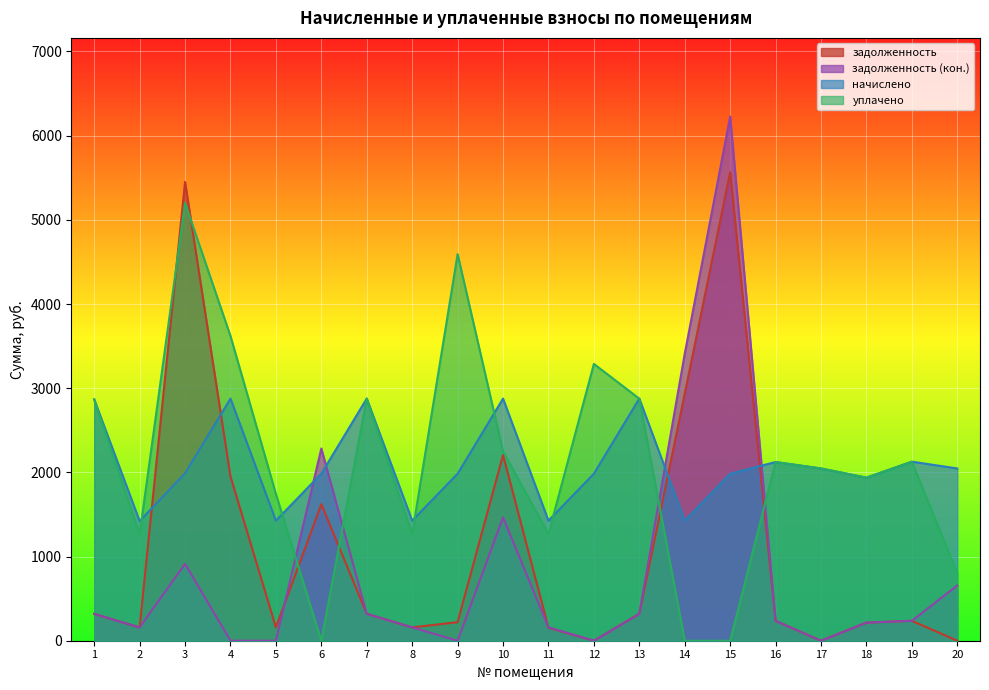

At which category does уплачено reach its first local peak?

3